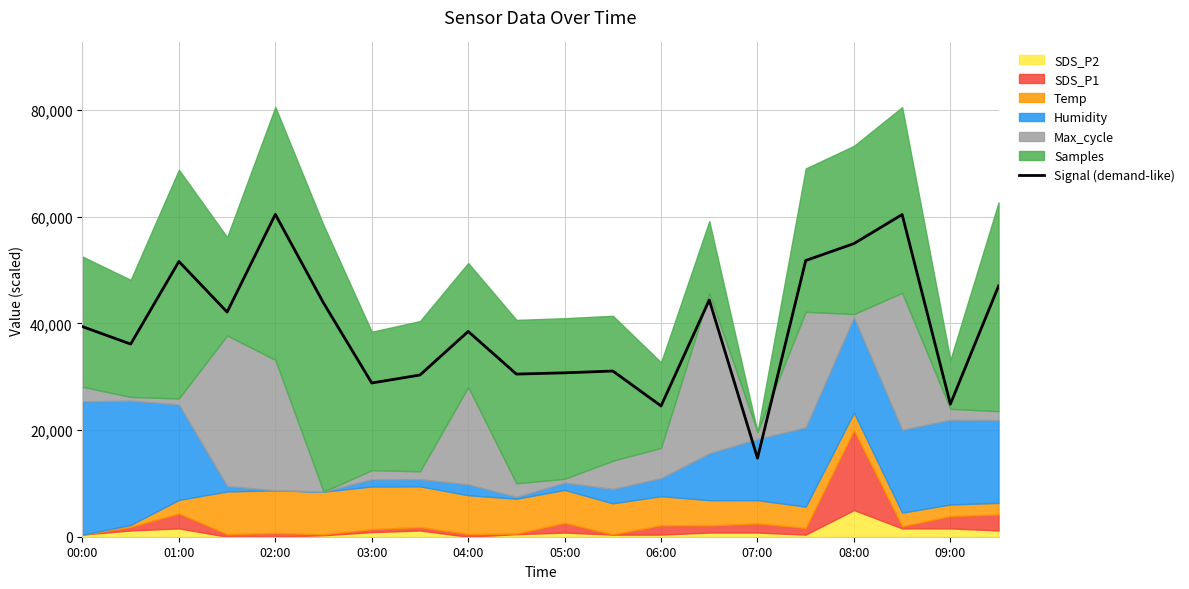

The value of Signal (demand-like) at 07:00 is 4259.9. True or false?

False